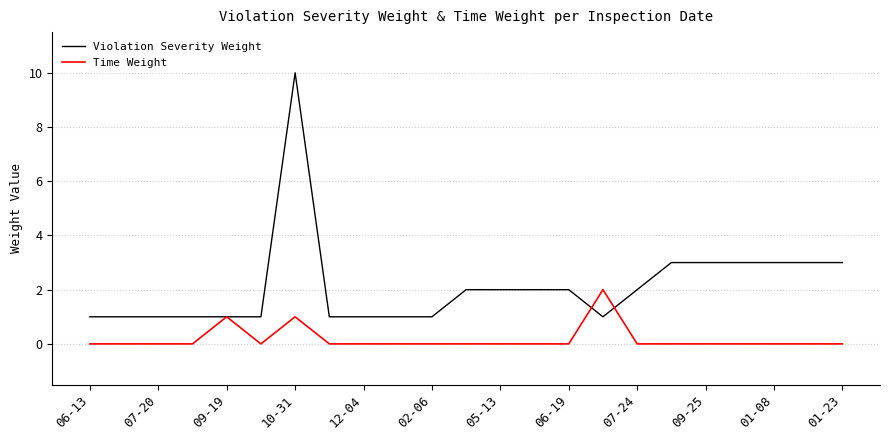

Rank the series by their average value, from highest to lowest.

Violation Severity Weight, Time Weight